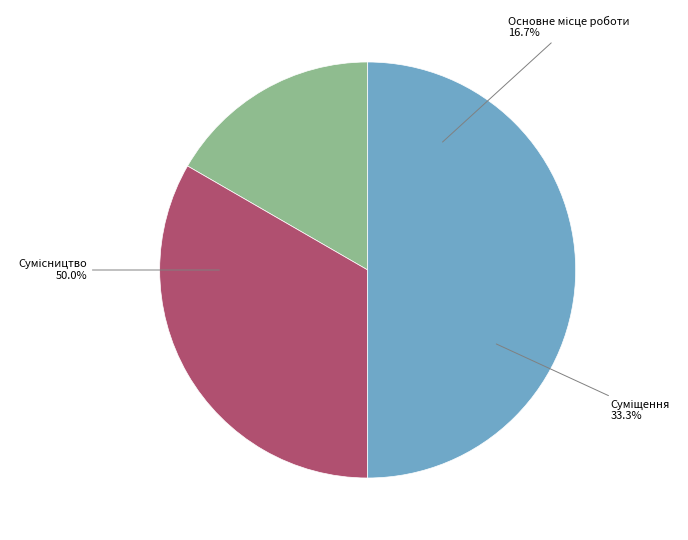

To the nearest percent, what portion does Основне місце роботи represent?

17%